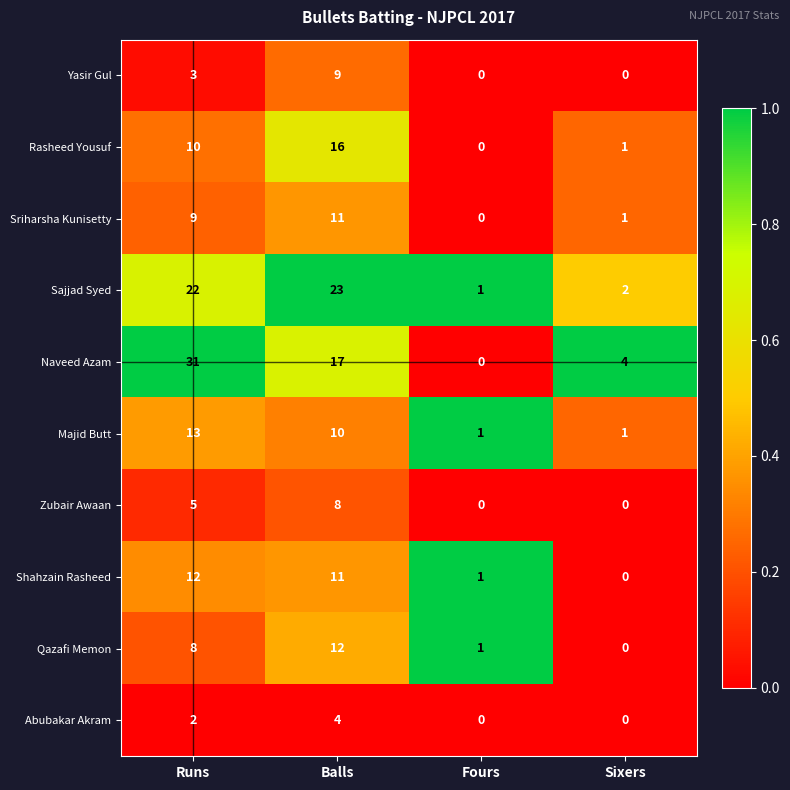

What is the highest value of the Qazafi Memon series?

12